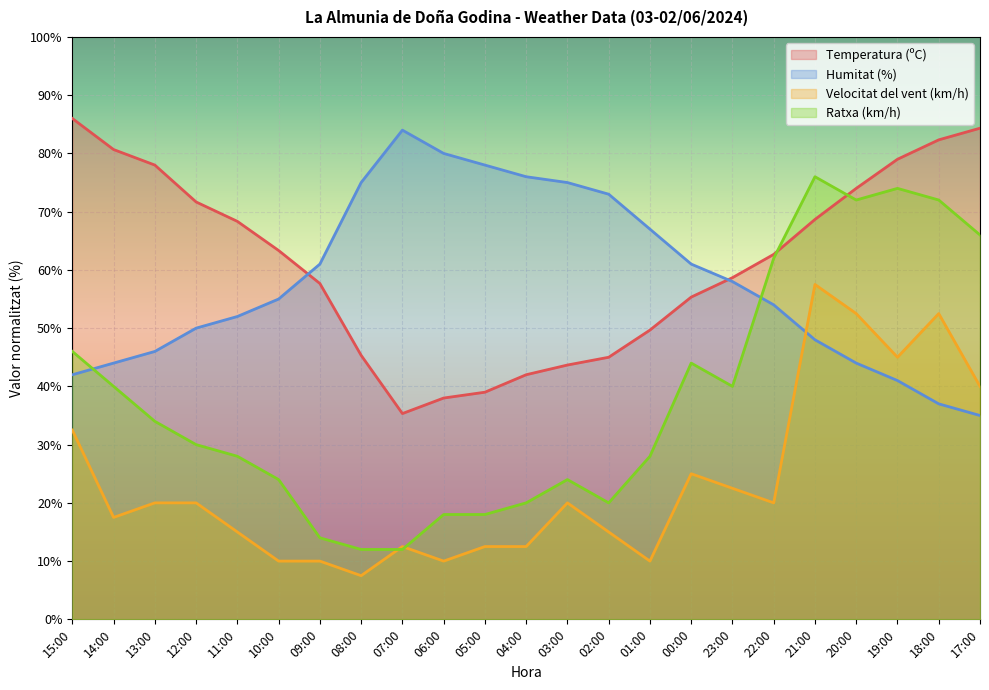

What is the lowest value of the Ratxa (km/h) series?

12.0